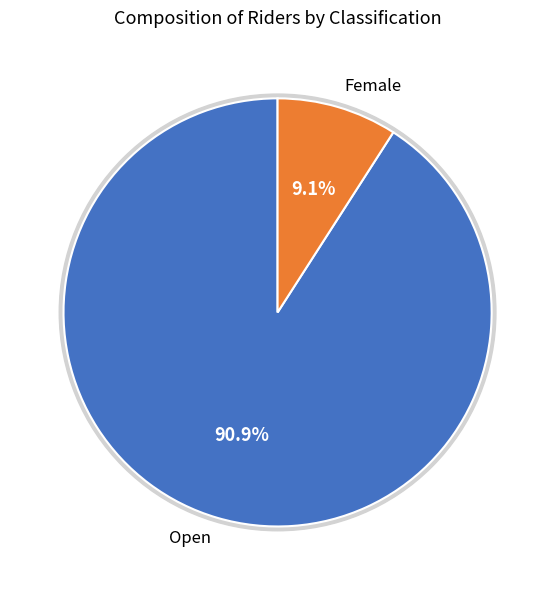

Combined, do Veteran and Open account for over 50%?

Yes